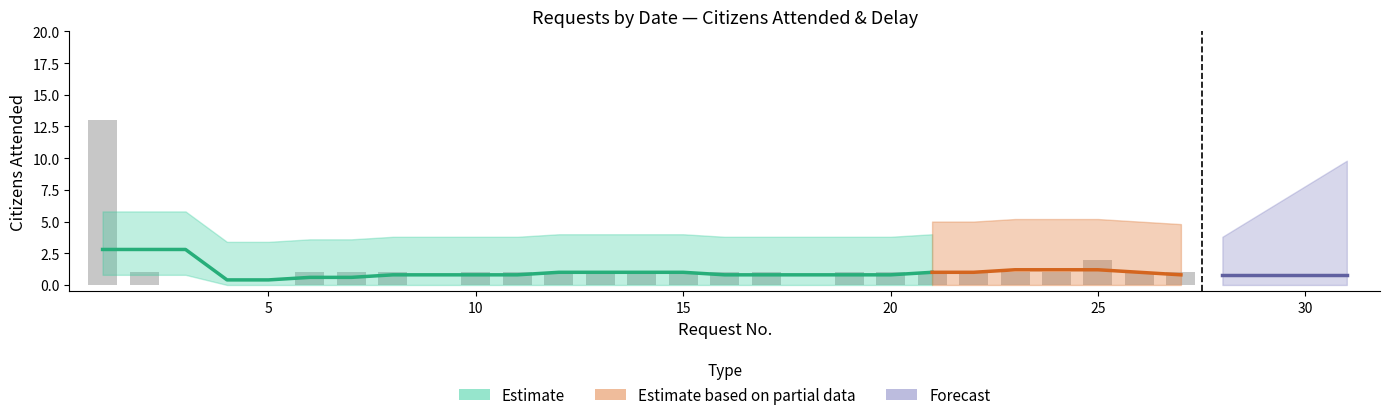

What is the maximum value shown in the chart?

13